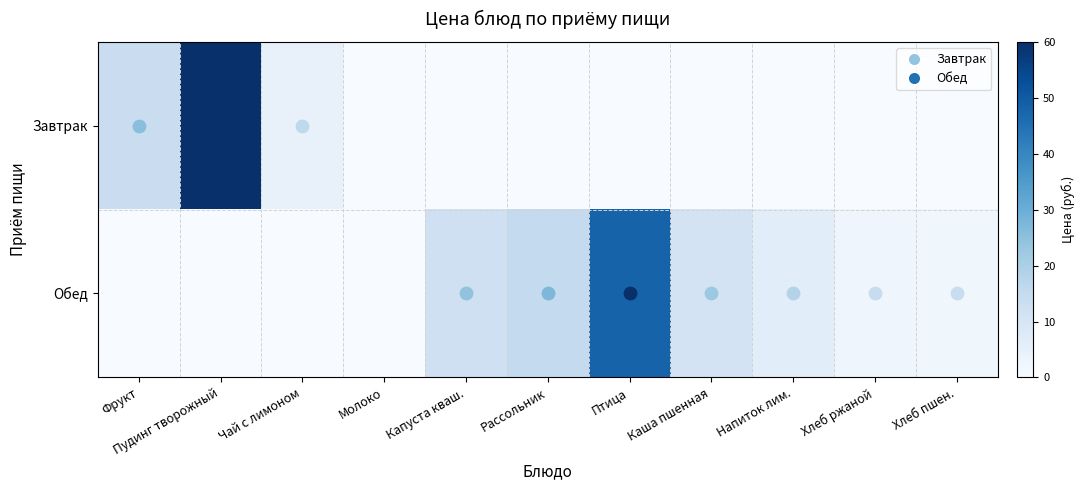

Reading left to right, list all the values displayed in this chart.

Завтрак: Фрукт=13.7	Пудинг творожный=60.1	Чай с лимоном=4.5	Молоко=0.0	Капуста кваш.=0.0	Рассольник=0.0	Птица=0.0	Каша пшенная=0.0	Напиток лим.=0.0	Хлеб ржаной=0.0	Хлеб пшен.=0.0
Обед: Фрукт=0.0	Пудинг творожный=0.0	Чай с лимоном=0.0	Молоко=0.0	Капуста кваш.=12.5	Рассольник=15.3	Птица=48.1	Каша пшенная=11.0	Напиток лим.=6.4	Хлеб ржаной=2.6	Хлеб пшен.=2.2